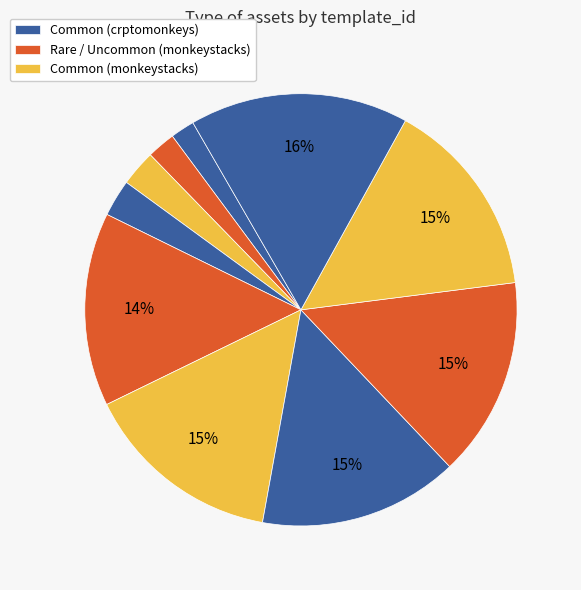

How many slices are in this pie chart?

10